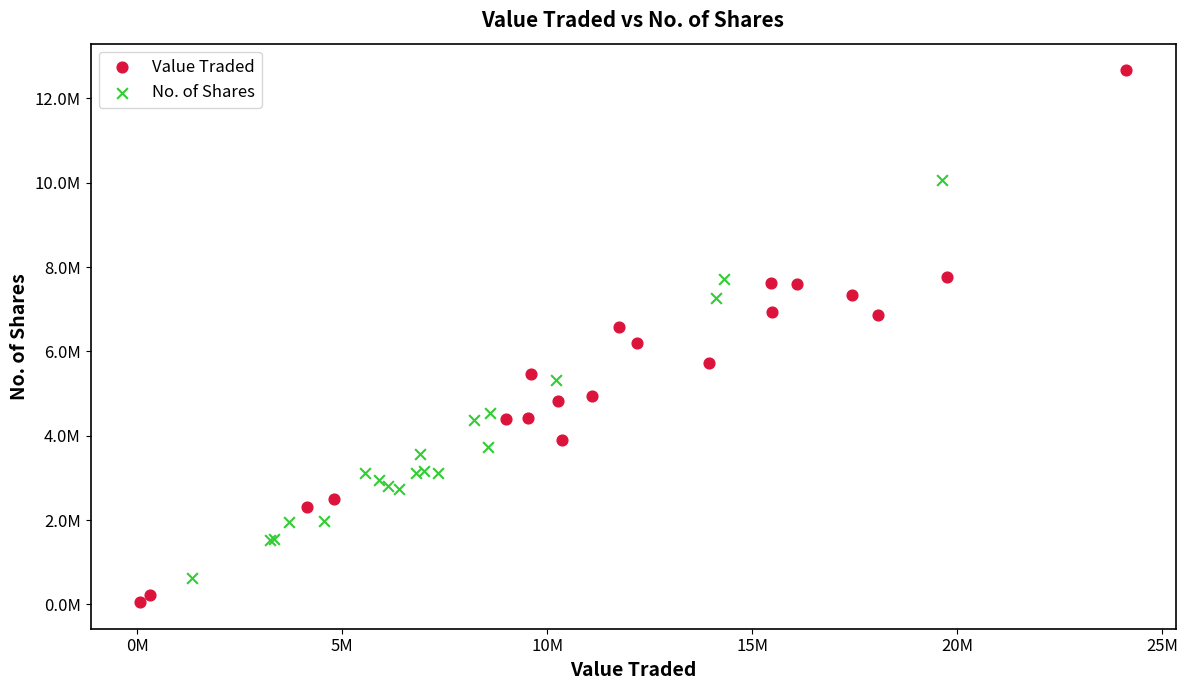

Which series contains the highest Y value?

Value Traded